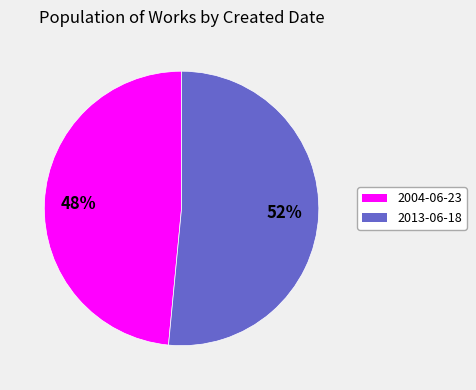

Which slice represents more than half of the pie?

2013-06-18